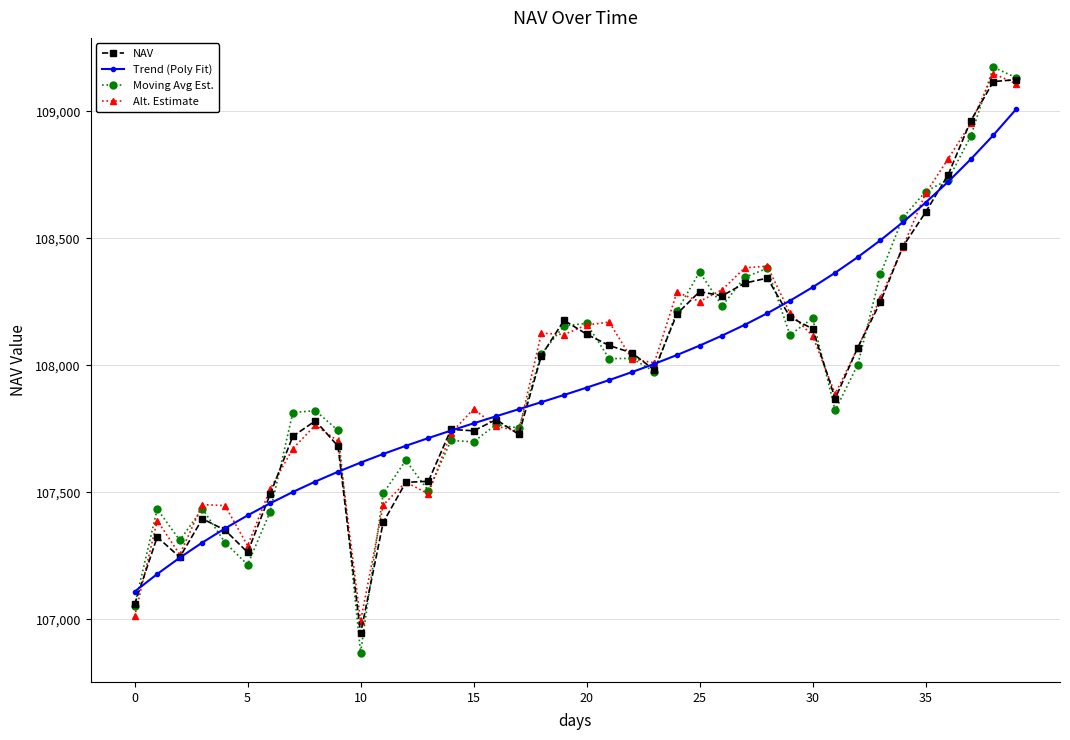

Does the chart display data point markers on the line(s)?

Yes